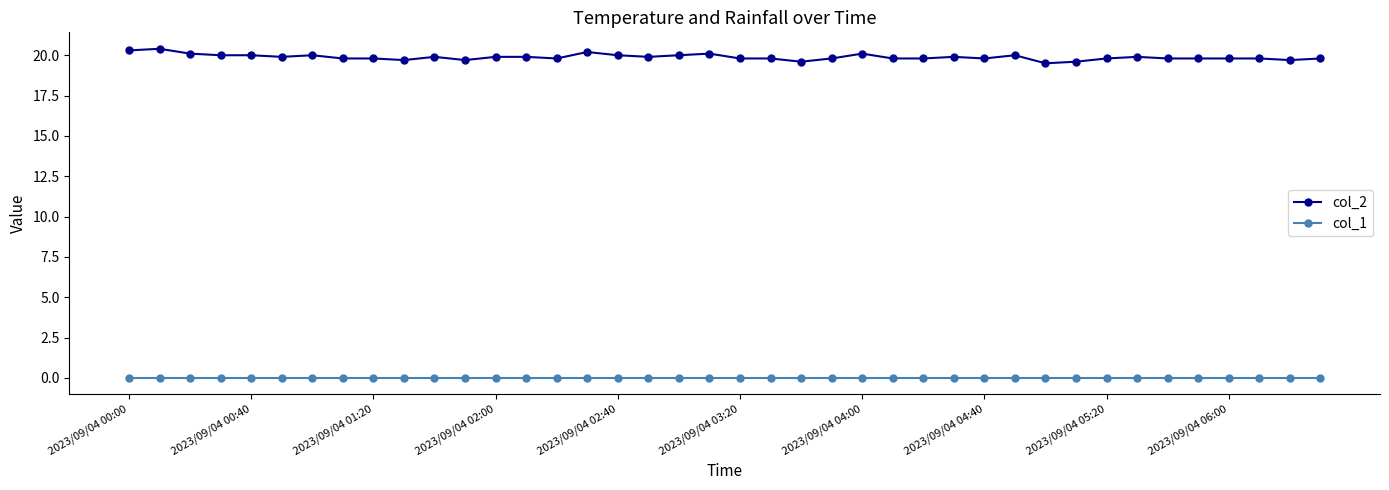

True or false: col_2 and col_1 intersect in this chart.

False